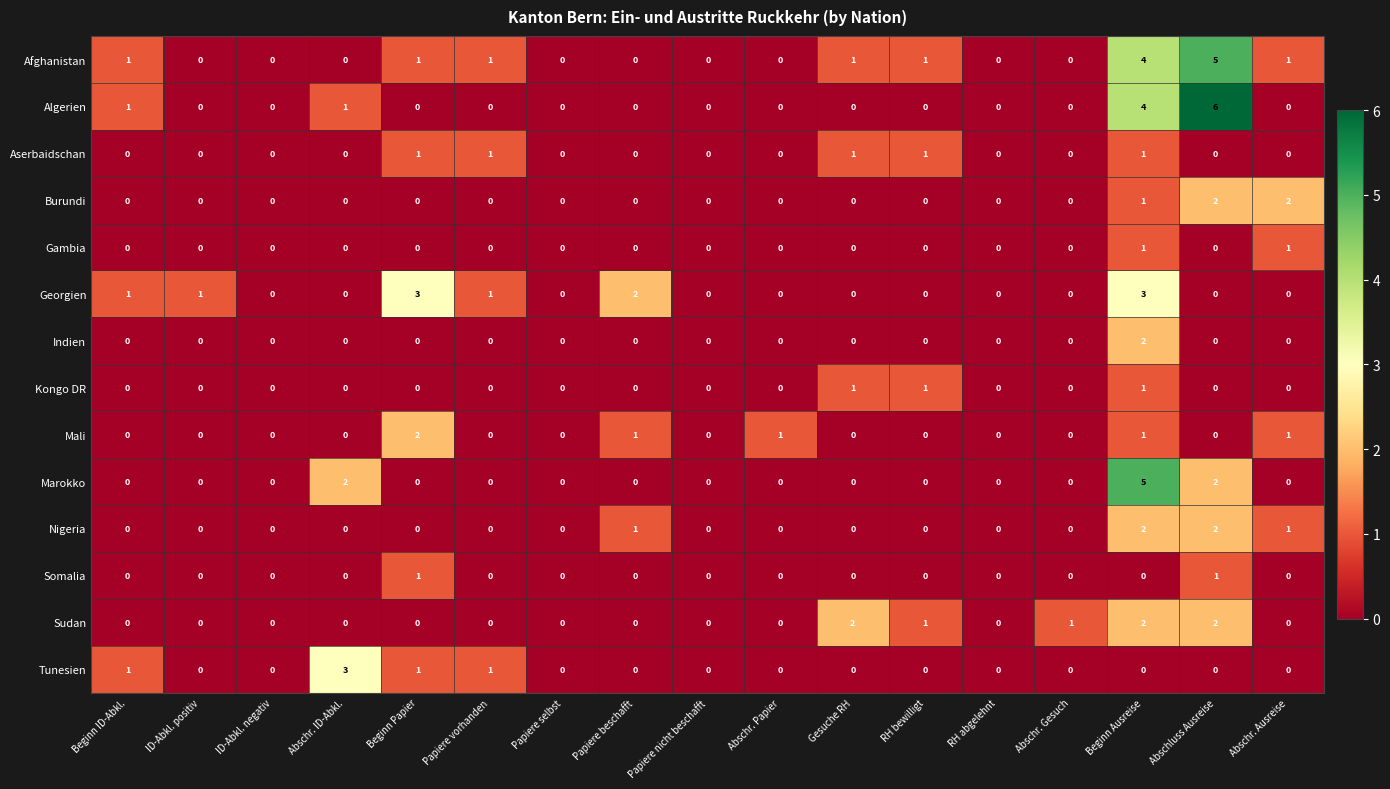

Is it true that Kongo DR equals 2 at Beginn Ausreise?

False